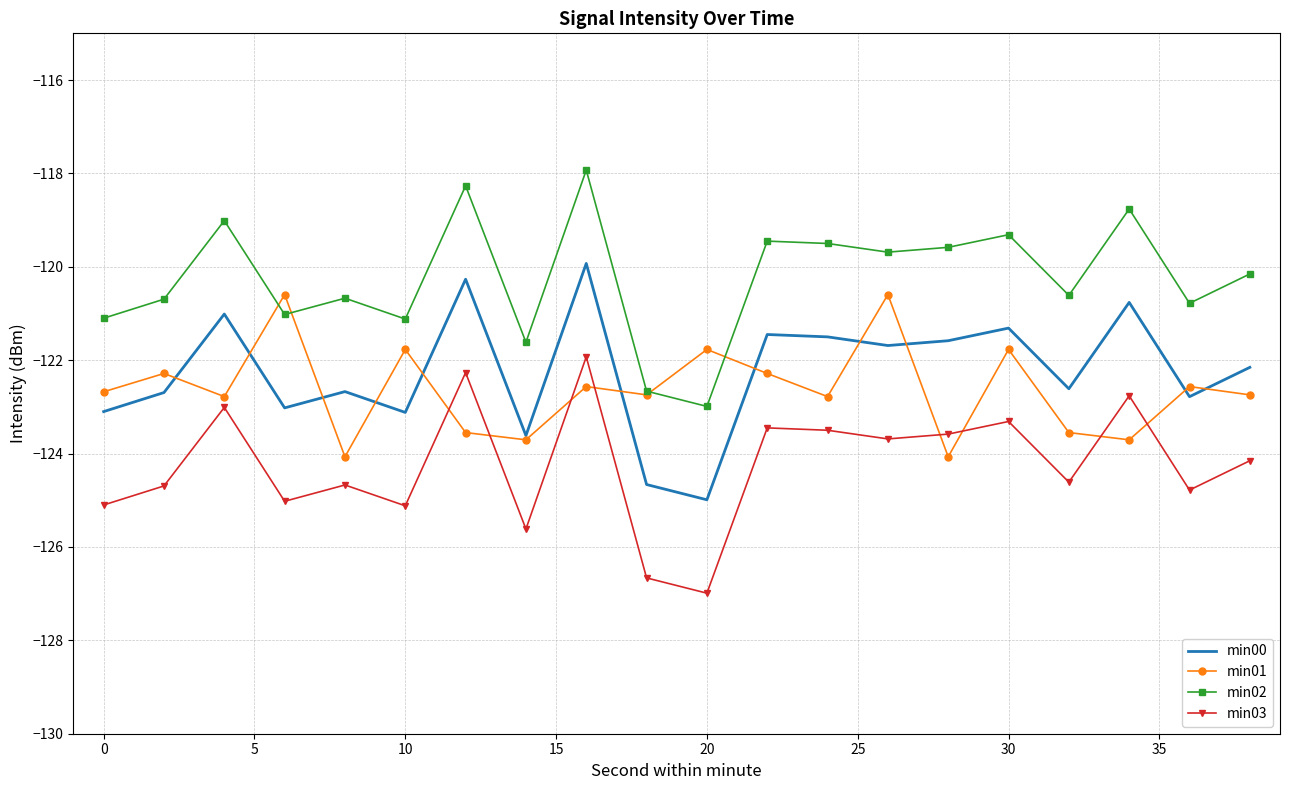

What is the minimum value shown in the chart?

-127.0